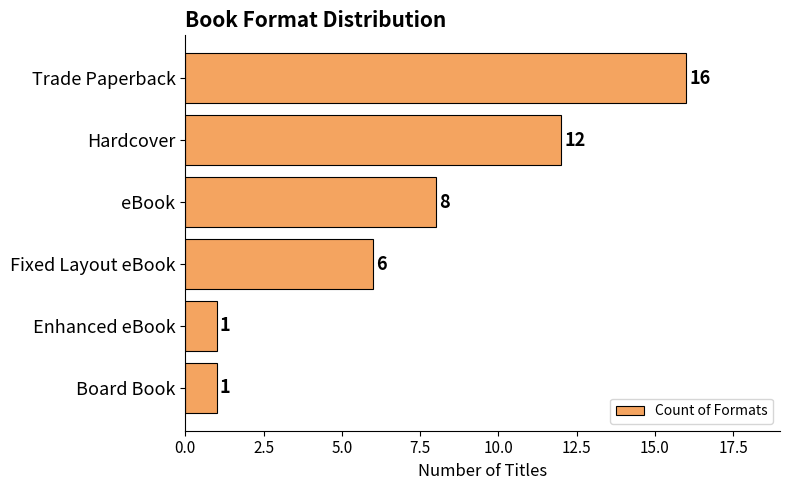

What is the difference between the second highest and second lowest values?

11